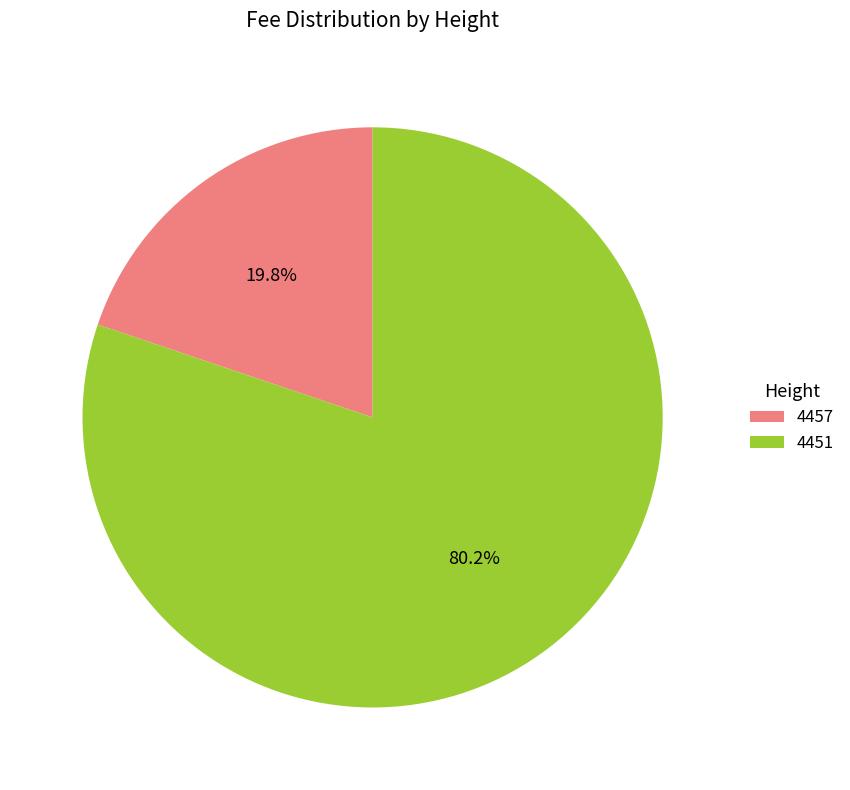

Rank the categories by value from highest to lowest.

4451, 4457